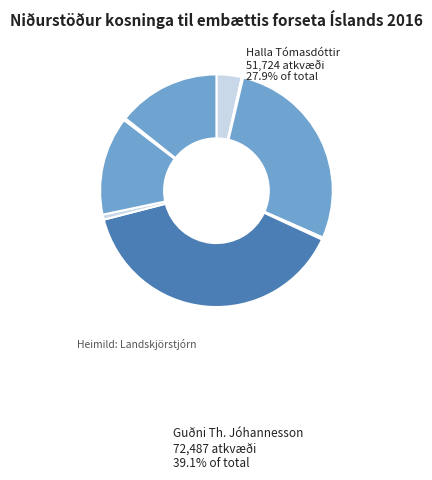

What is the largest slice in the pie chart?

Guðni Th. Jóhannesson